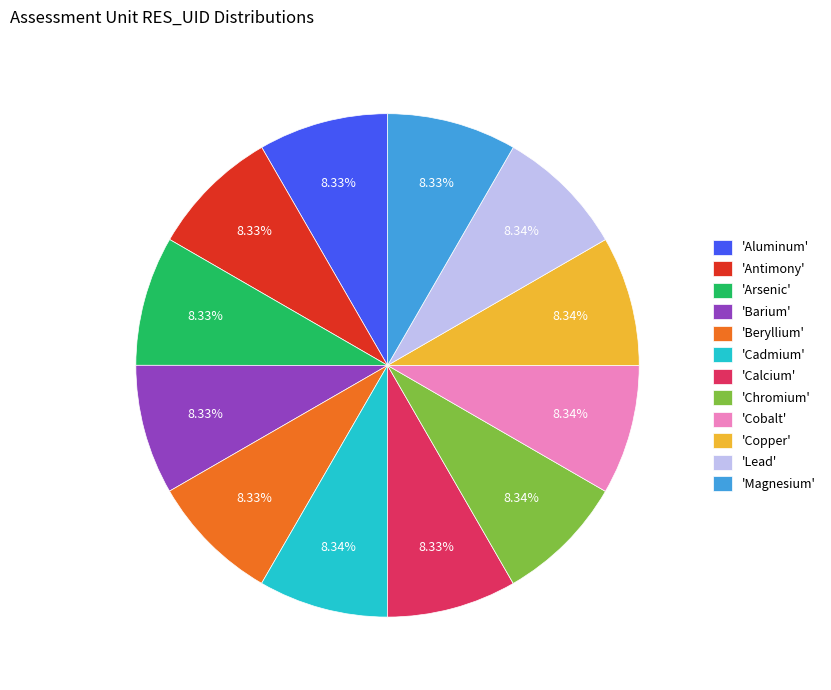

Approximately how many times larger is the value at 'Arsenic' compared to 'Calcium'?

1.0